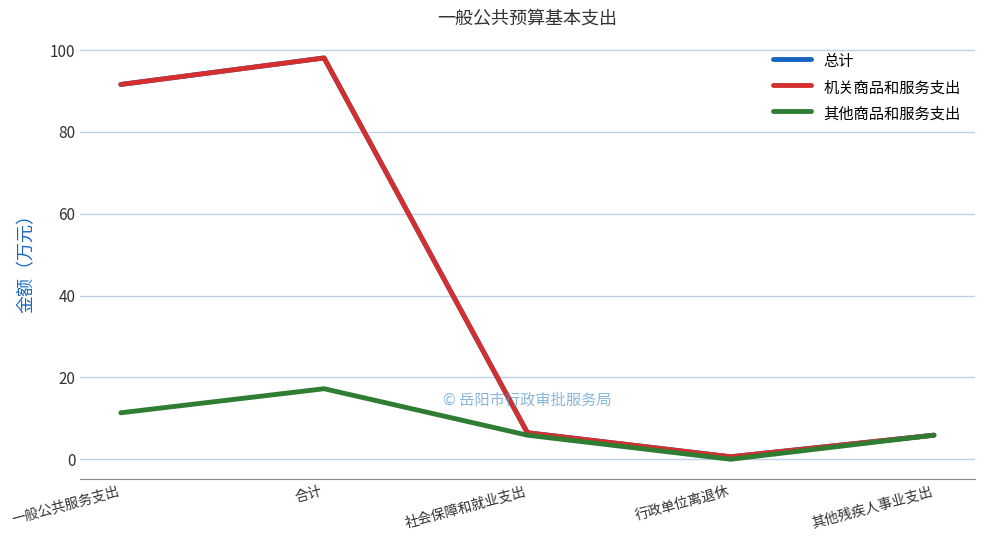

What is the value of the 总计 point at the 3rd from the left?

6.5